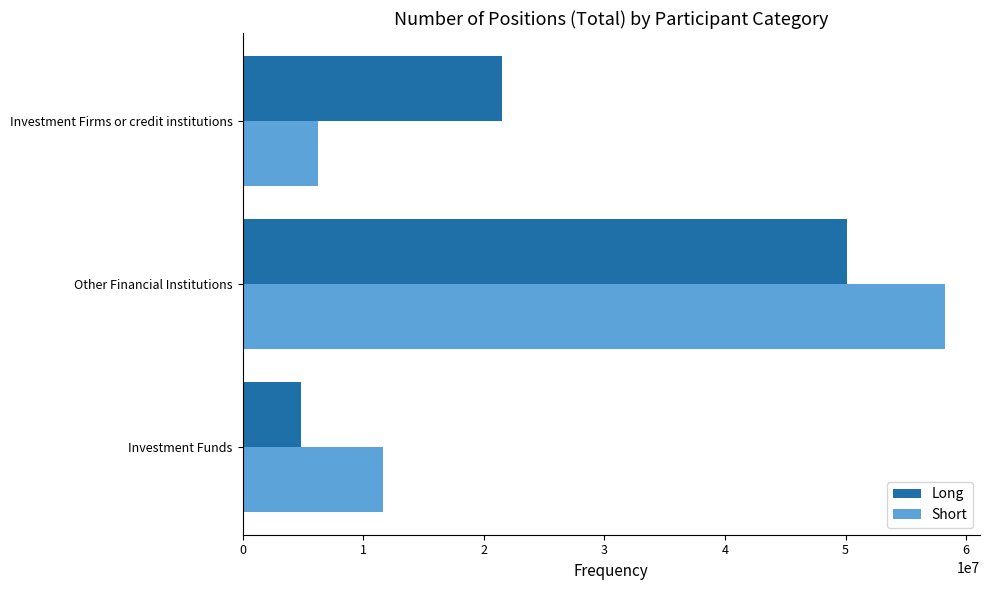

How many Long values are between 4852426 and 50078699?

3